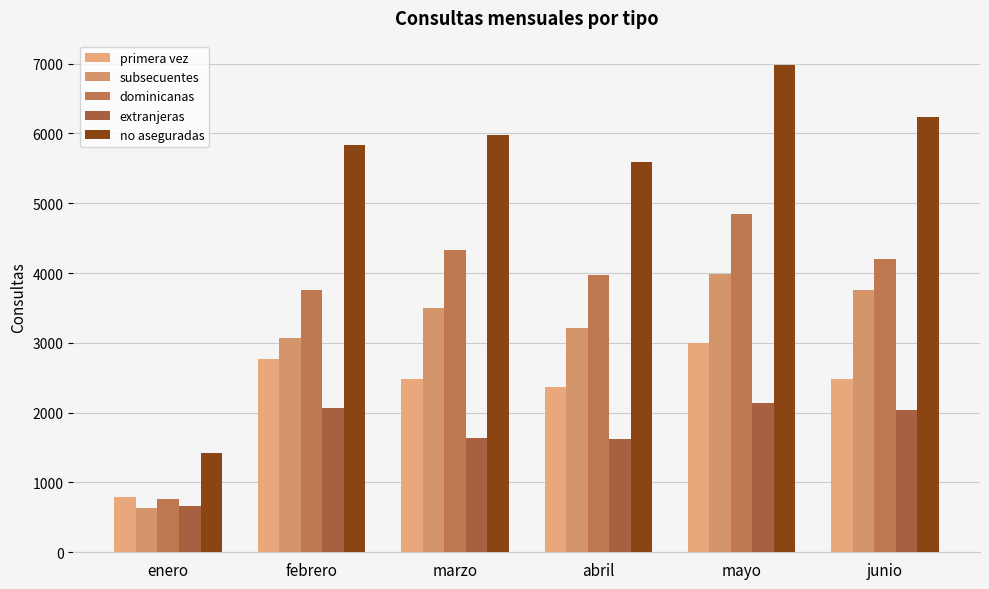

Are the bars grouped side by side (vs. stacked)?

Yes